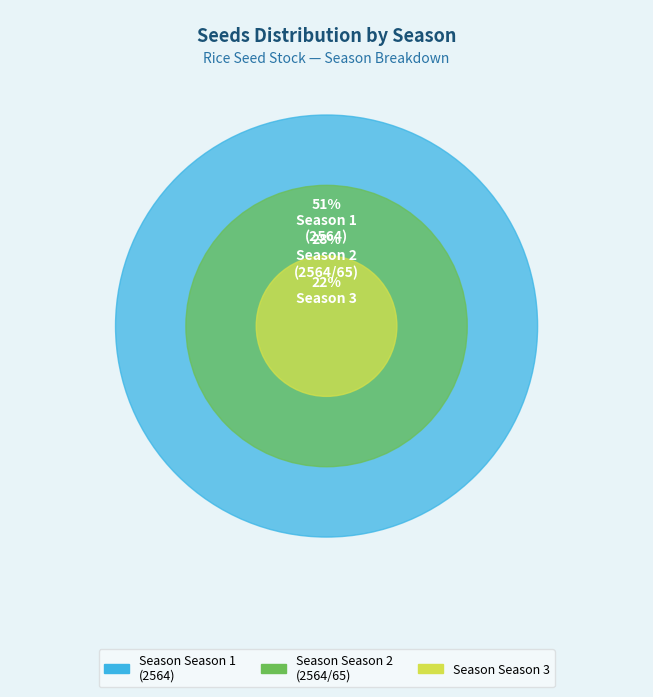

Between 1 and 3, which is larger?

1